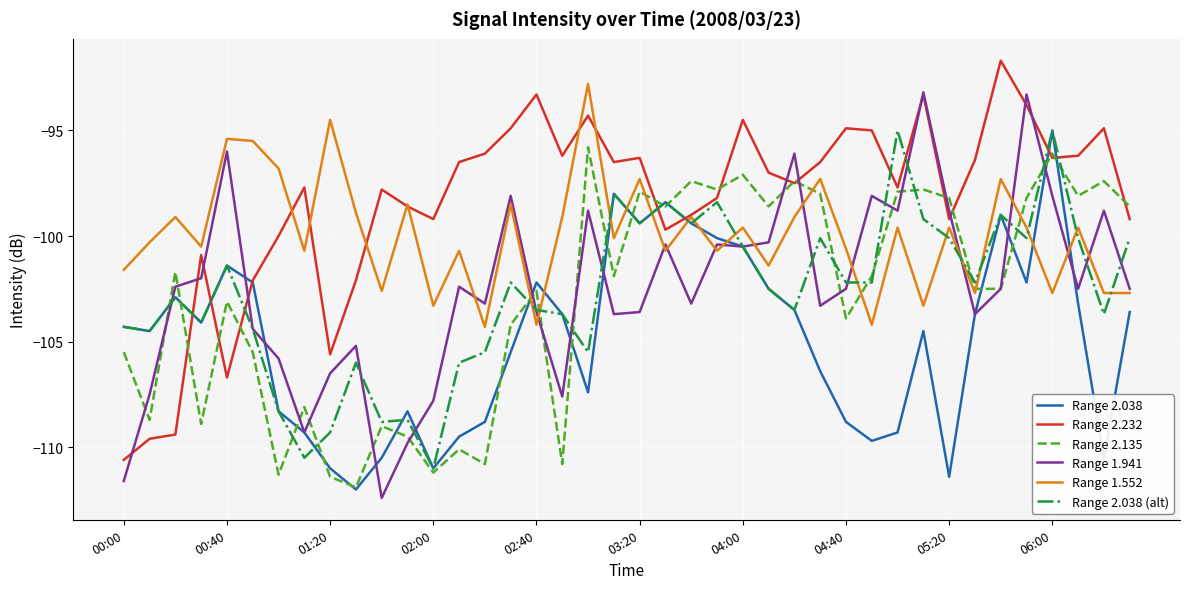

Which series ends up on top after the final intersection of Range 2.038 and Range 1.552?

Range 1.552